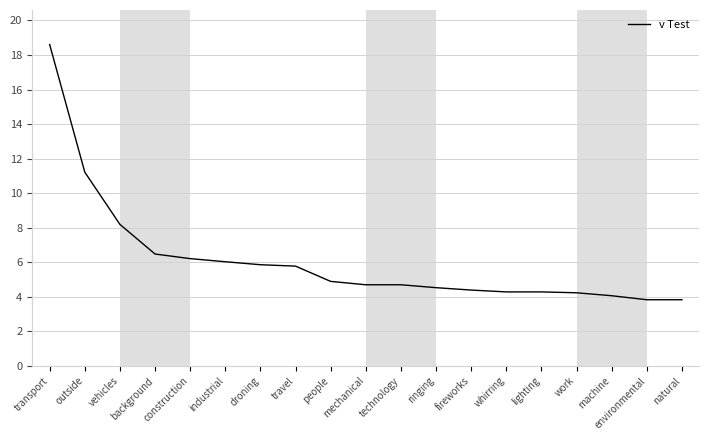

What position from the left is environmental?

18